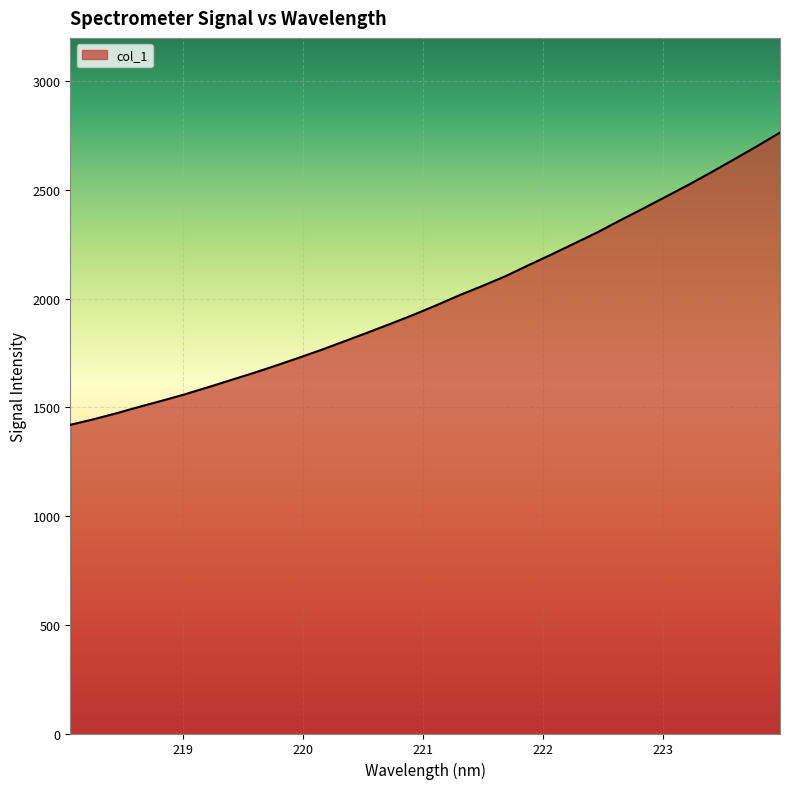

What is the difference between the maximum and minimum values?

1344.4